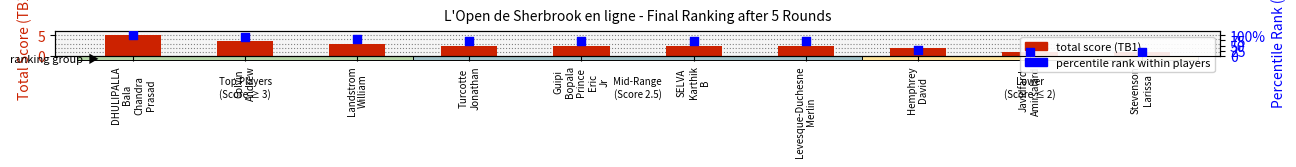

What are all the series names shown in the legend?

total score (TB1), percentile rank within players